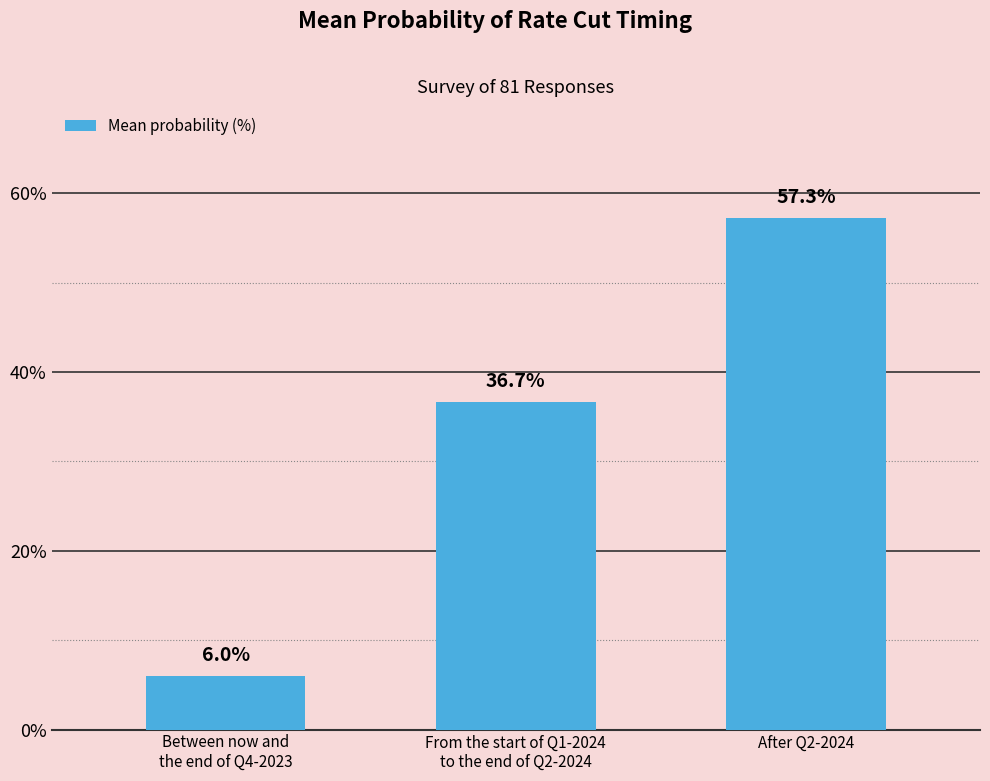

What is the label of the 2nd bar from the left?

From the start of Q1-2024
to the end of Q2-2024